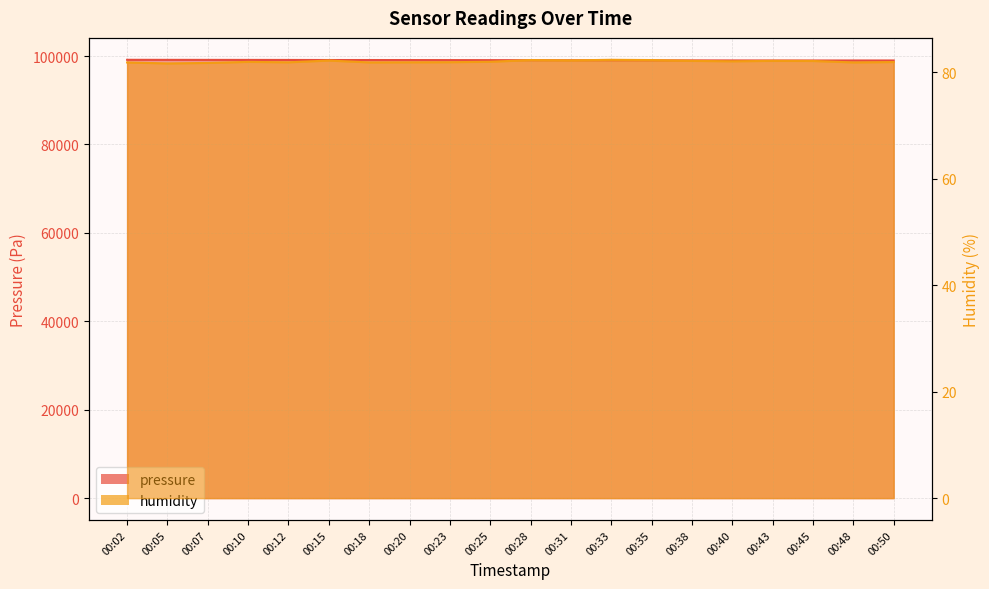

Count the number of categories in the chart.

20